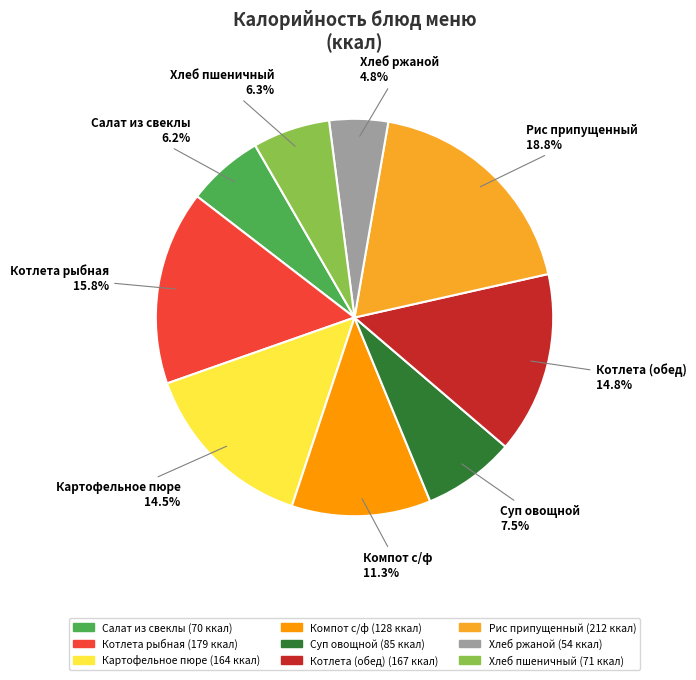

Is there any slice that represents more than half of the pie?

No